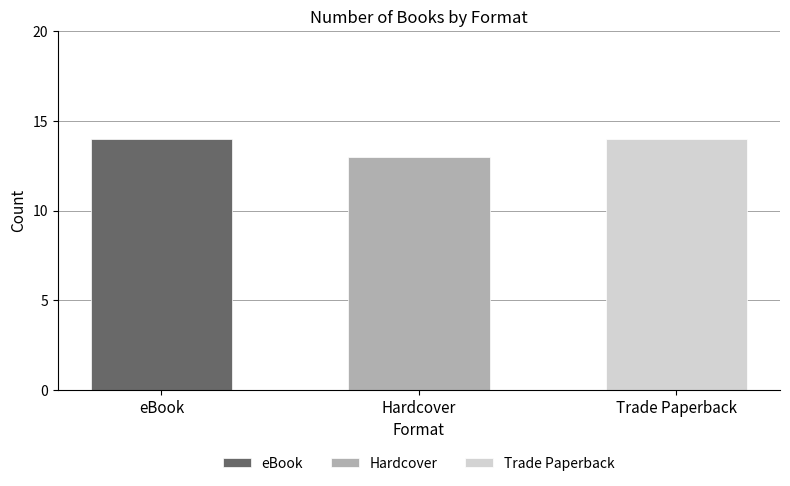

What is the average value?

14